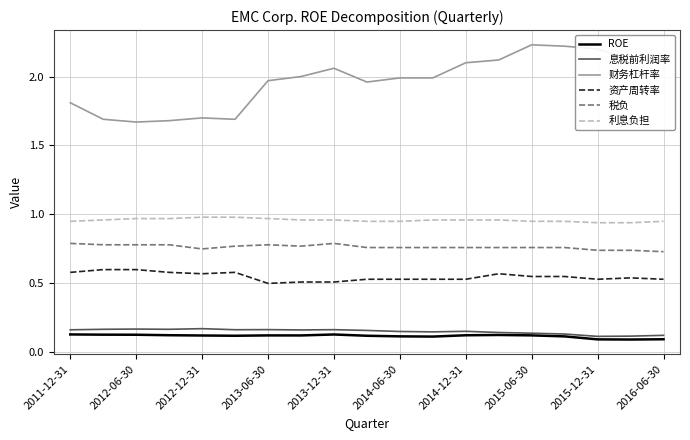

Which series has the largest total across all categories?

财务杠杆率